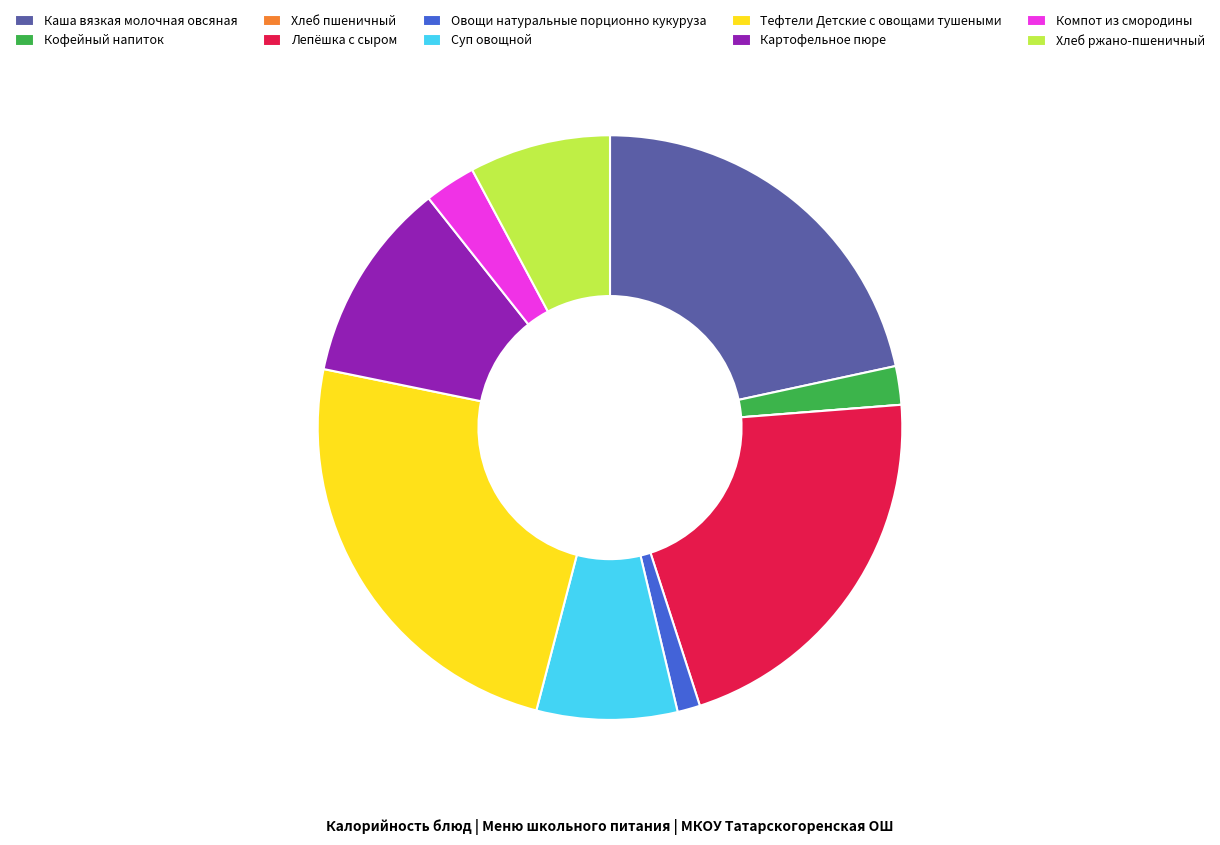

Is it true that Овощи натуральные порционно кукуруза is 1% of the pie?

True